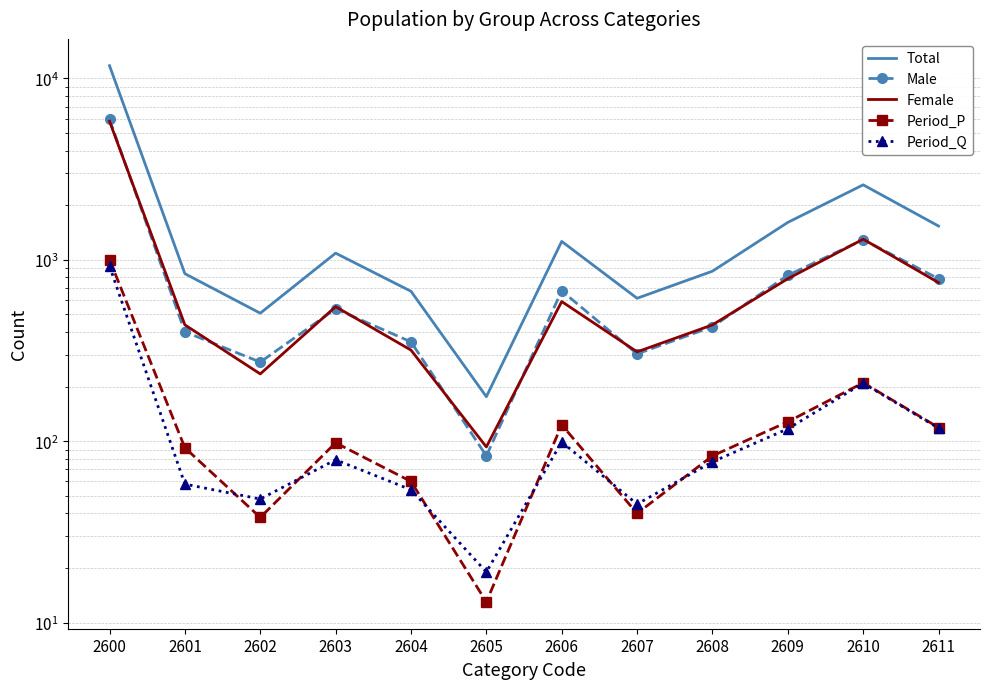

Between which two adjacent categories do Male and Female first intersect?

2600 and 2601